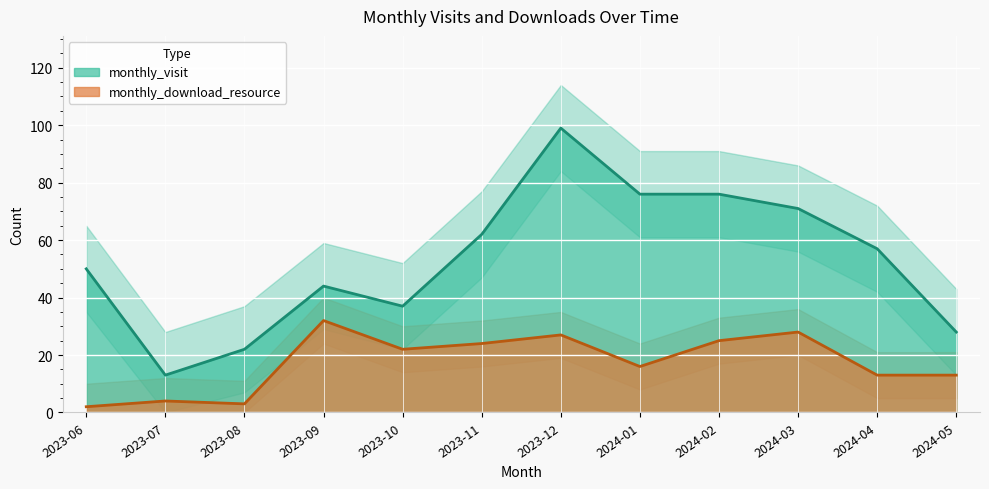

Does the chart display data point markers on the line(s)?

No